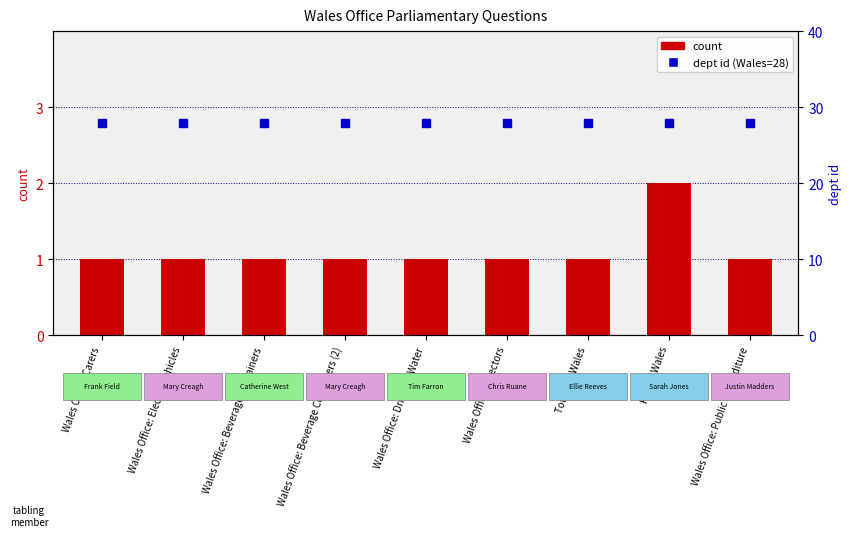

Reading left to right, extract all data points from this chart.

count: 1	1	1	1	1	1	1	2	1
dept id (28 = Wales): 28	28	28	28	28	28	28	28	28